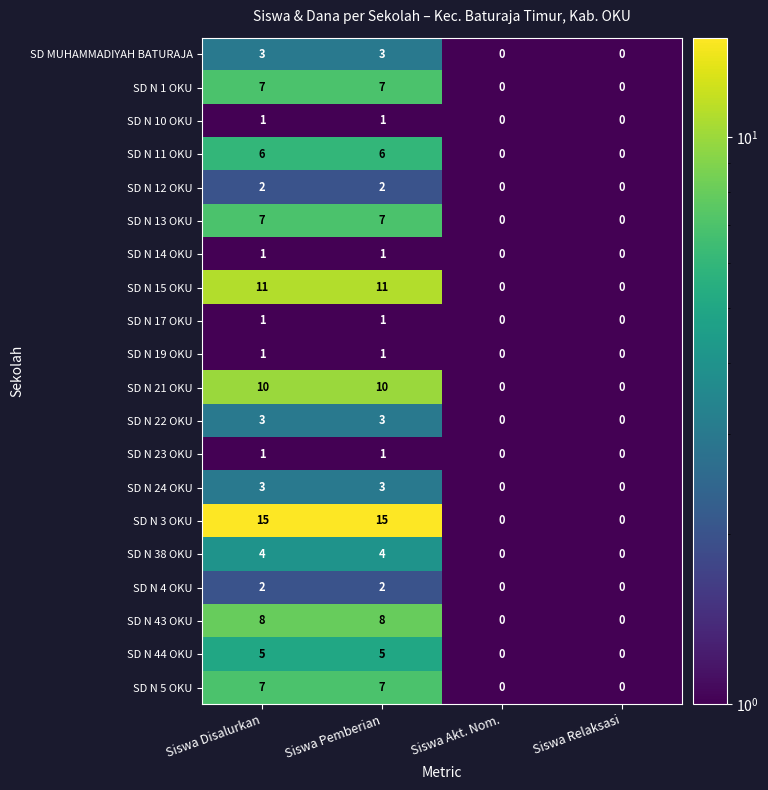

What is the greatest value displayed?

15